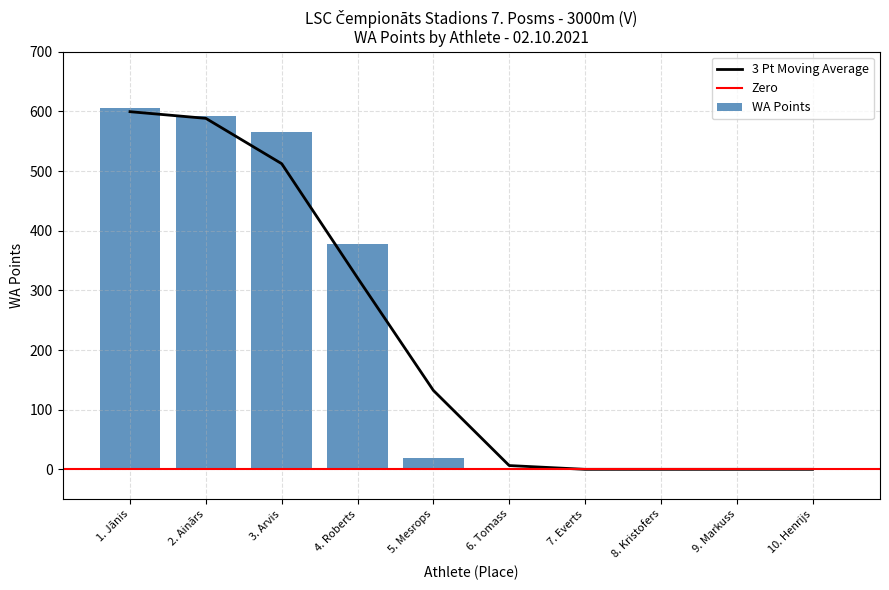

At which label is WA Points closest to 303?

4. Roberts